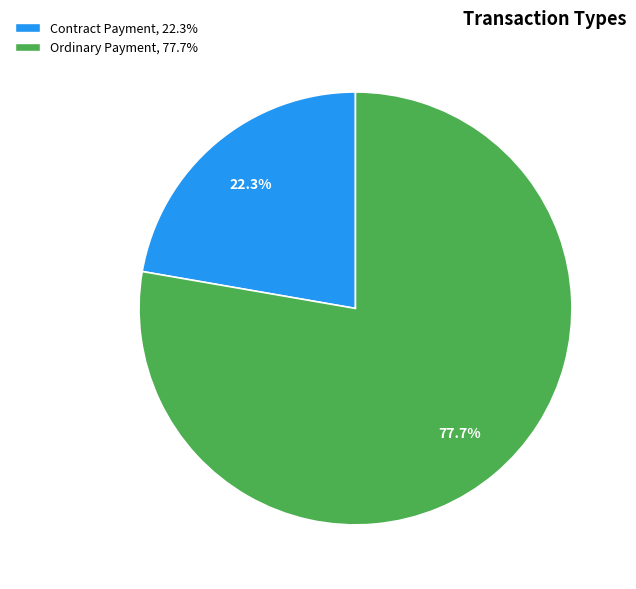

What percentage is the Ordinary Payment slice, to the nearest percent?

78%